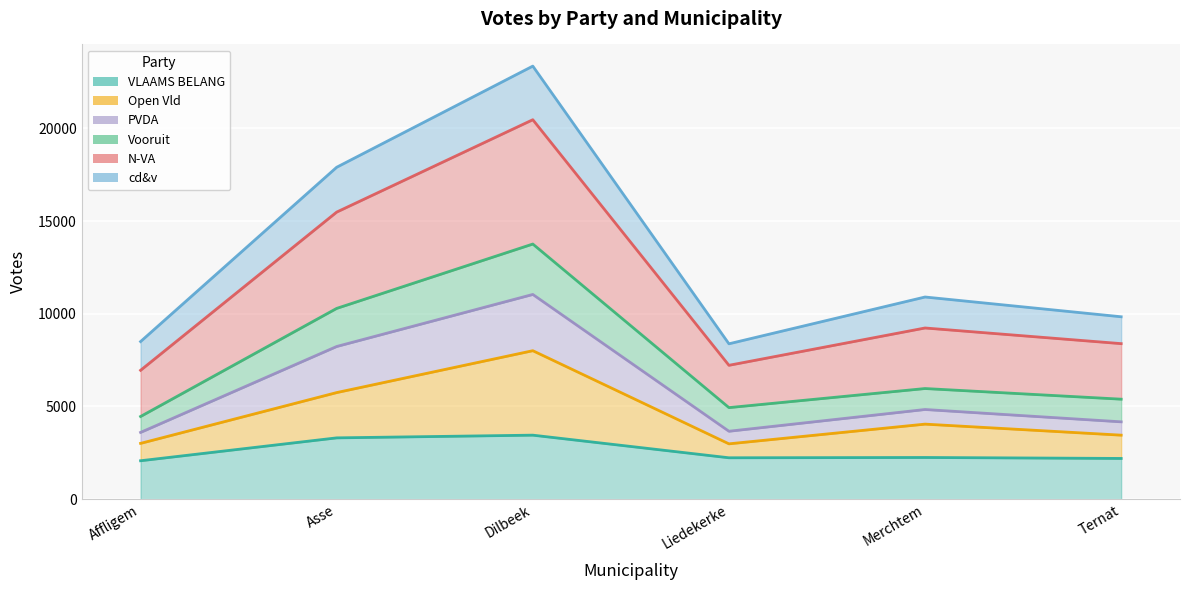

What is the sum of the VLAAMS BELANG values at Liedekerke and Affligem?

4304